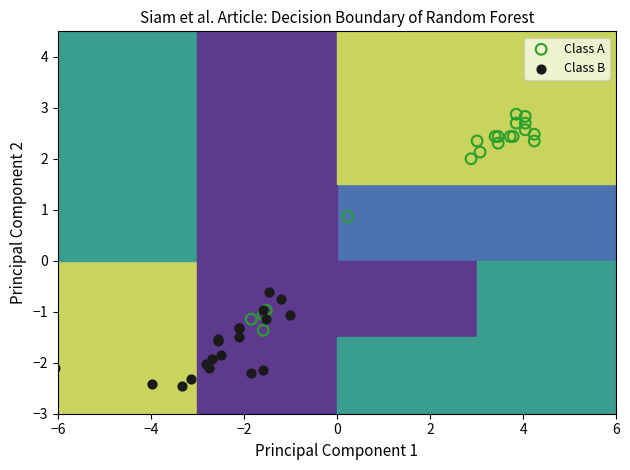

Which series has the widest spread of Y values?

Class A